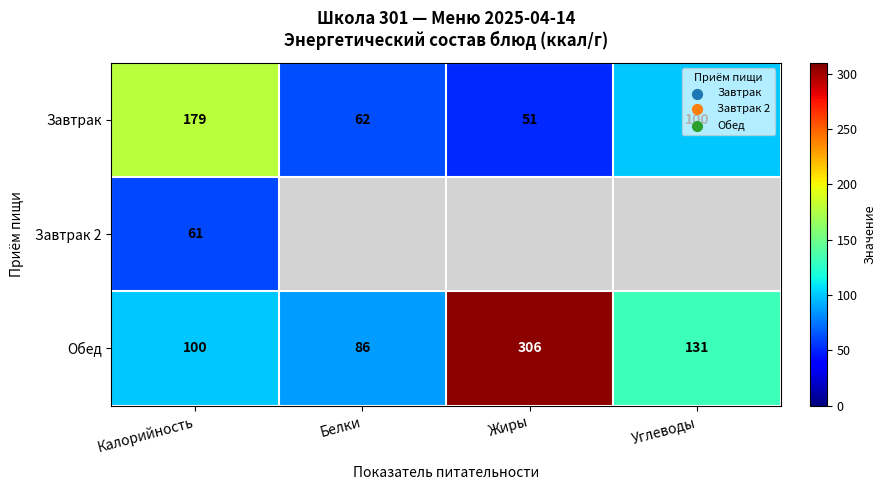

List the labels in order of Завтрак value, smallest first.

Жиры, Белки, Углеводы, Калорийность